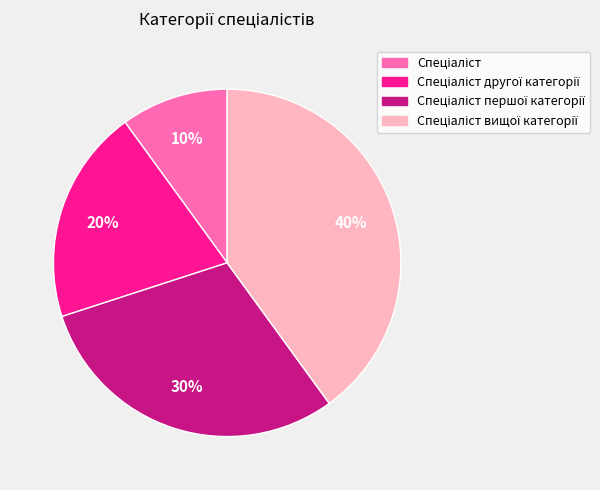

Does any single category account for the majority?

No